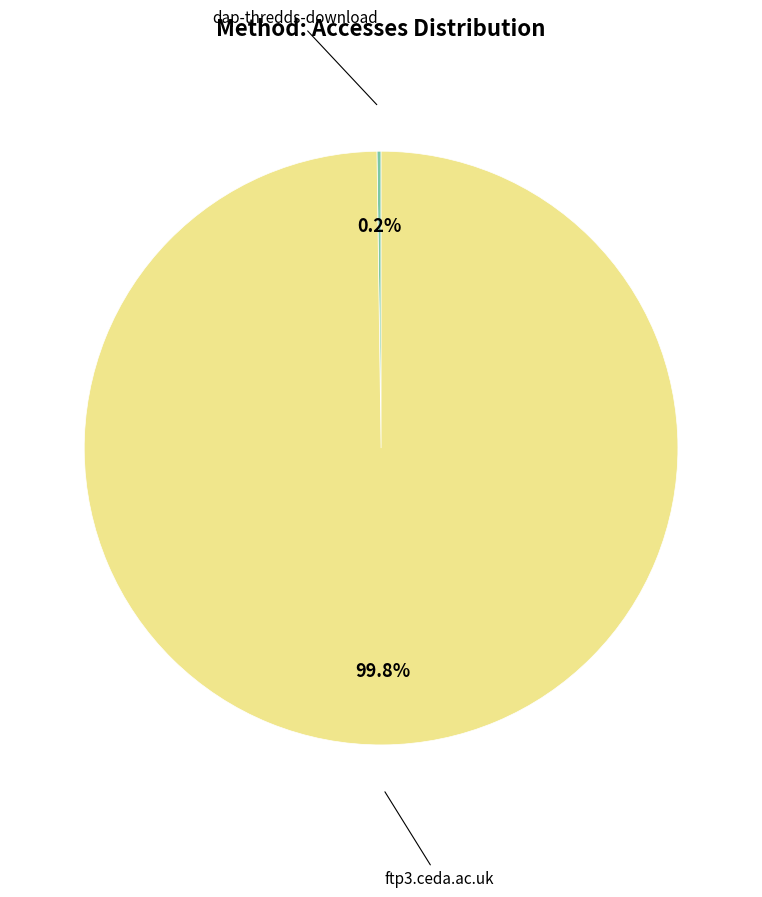

Which slice represents more than half of the pie?

ftp3.ceda.ac.uk